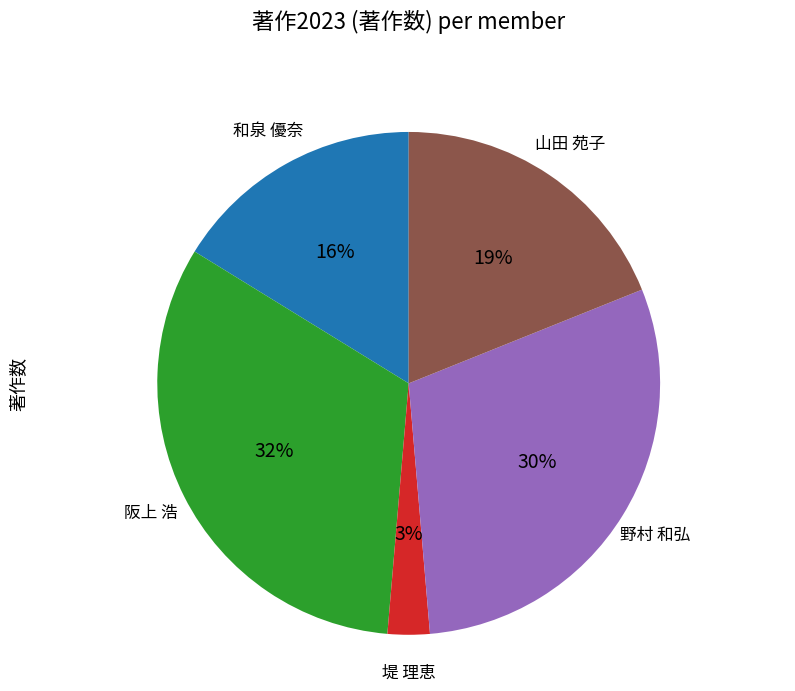

Is there a majority slice in this chart?

No